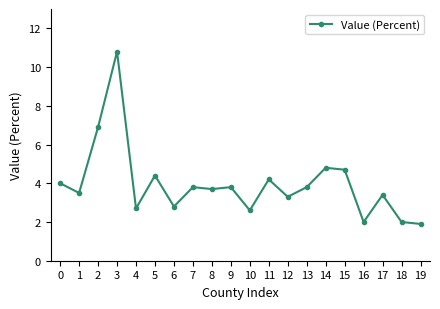

How many lines are shown in the chart?

1